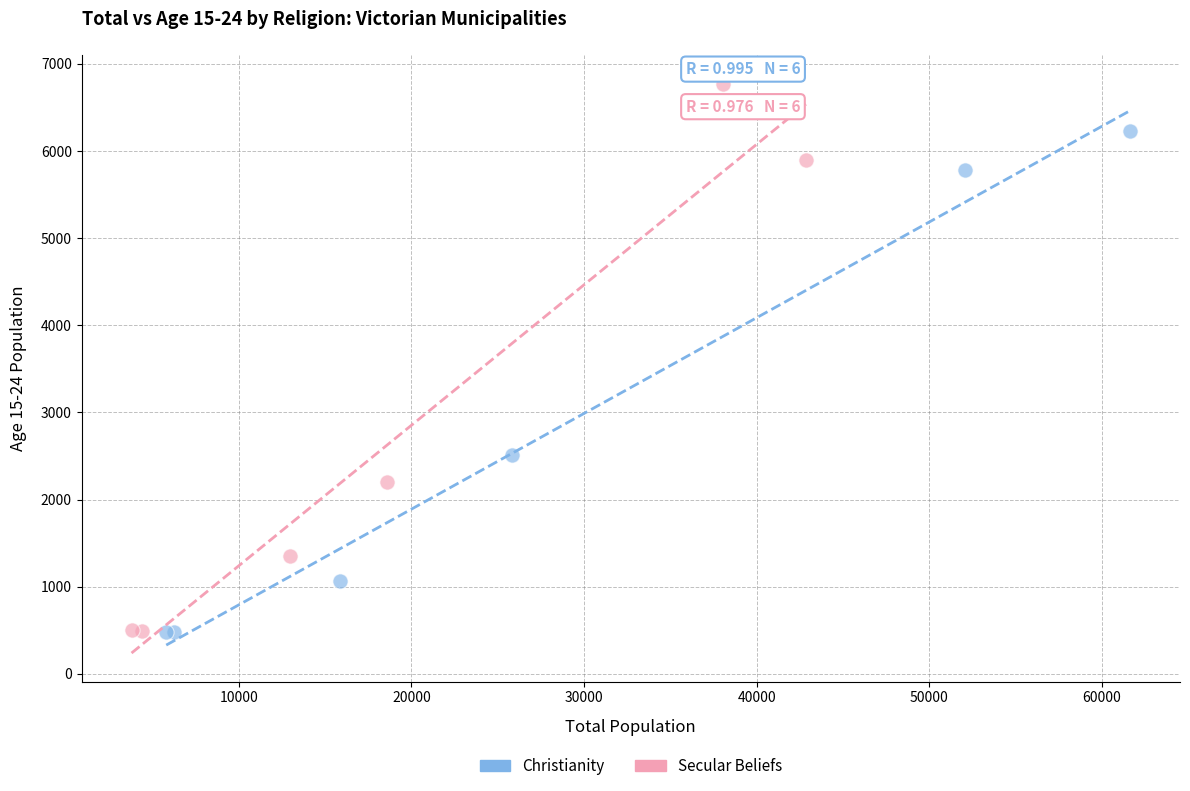

What are all the series names shown in the legend?

Christianity, Secular Beliefs